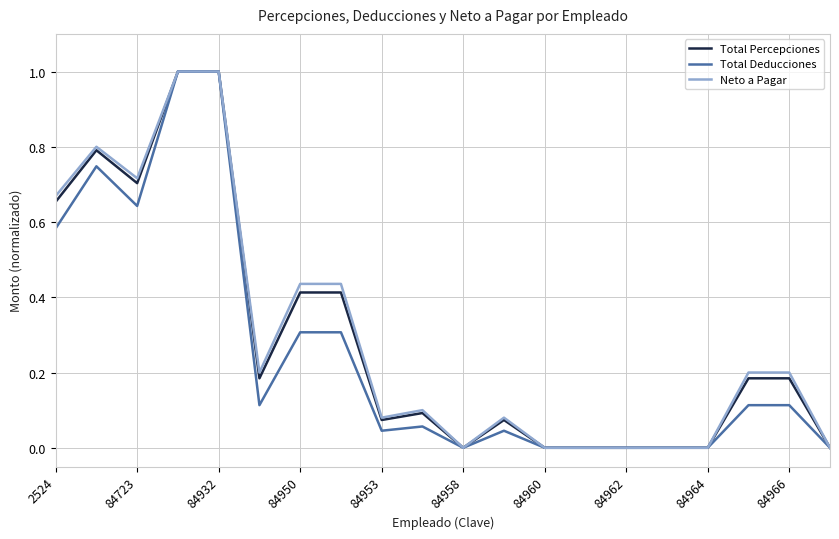

What is the maximum value for Neto a Pagar?

1.0